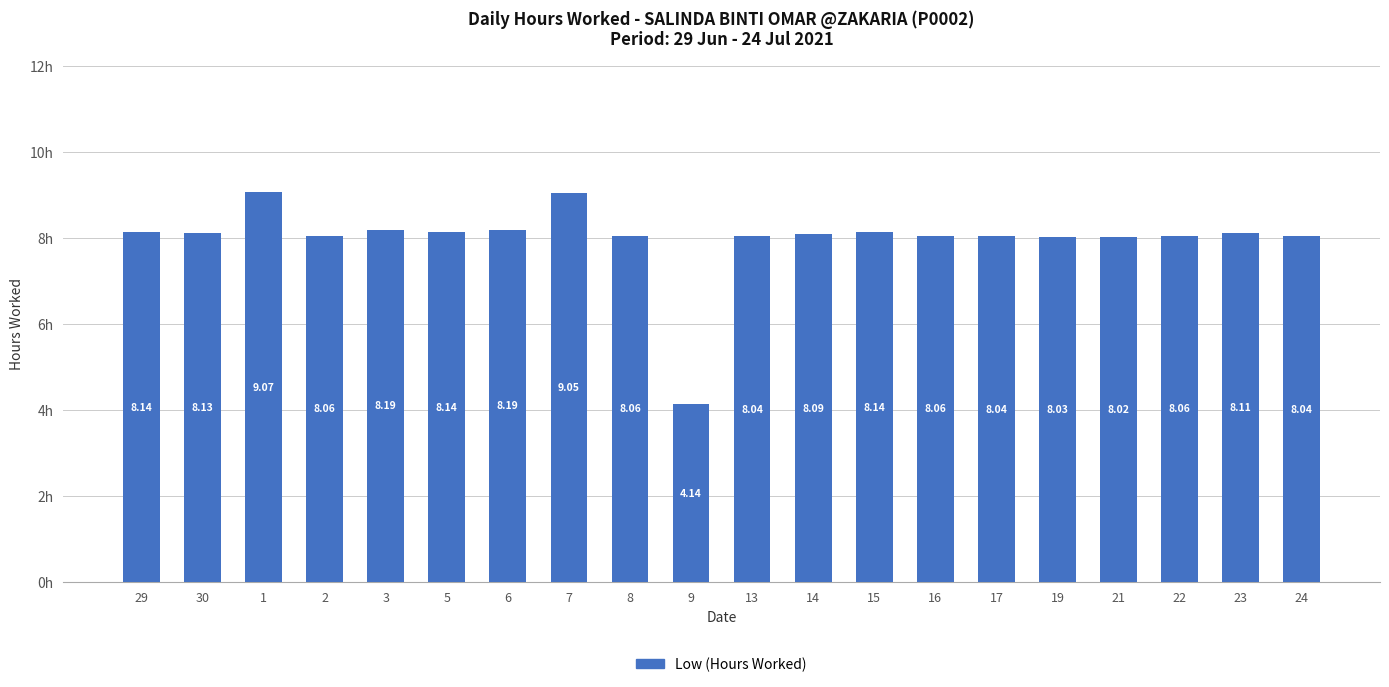

Does the chart contain stacked bars?

No